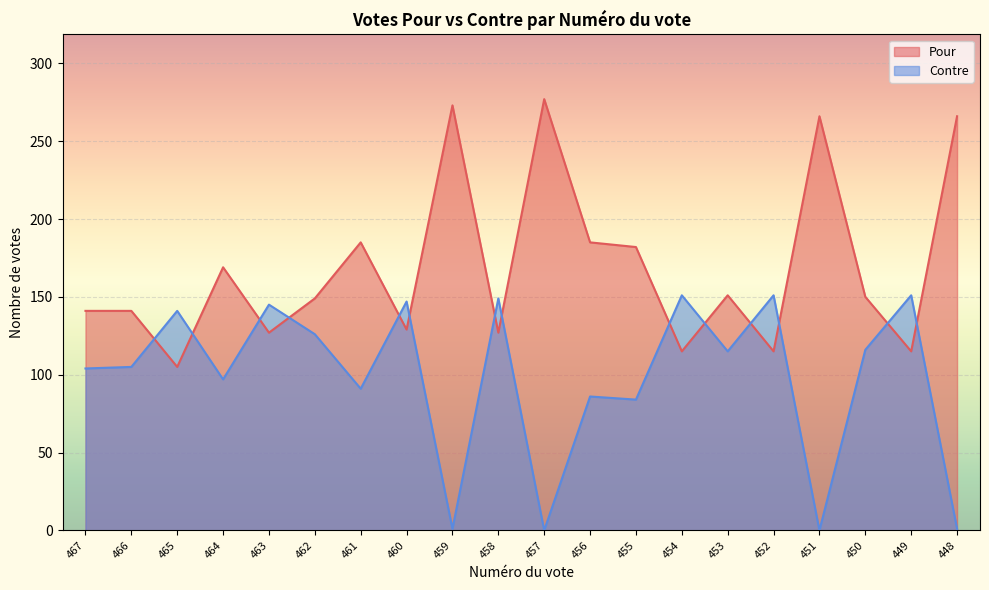

List the labels in order of Contre value, smallest first.

457, 451, 459, 448, 455, 456, 461, 464, 467, 466, 453, 450, 462, 465, 463, 460, 458, 454, 452, 449